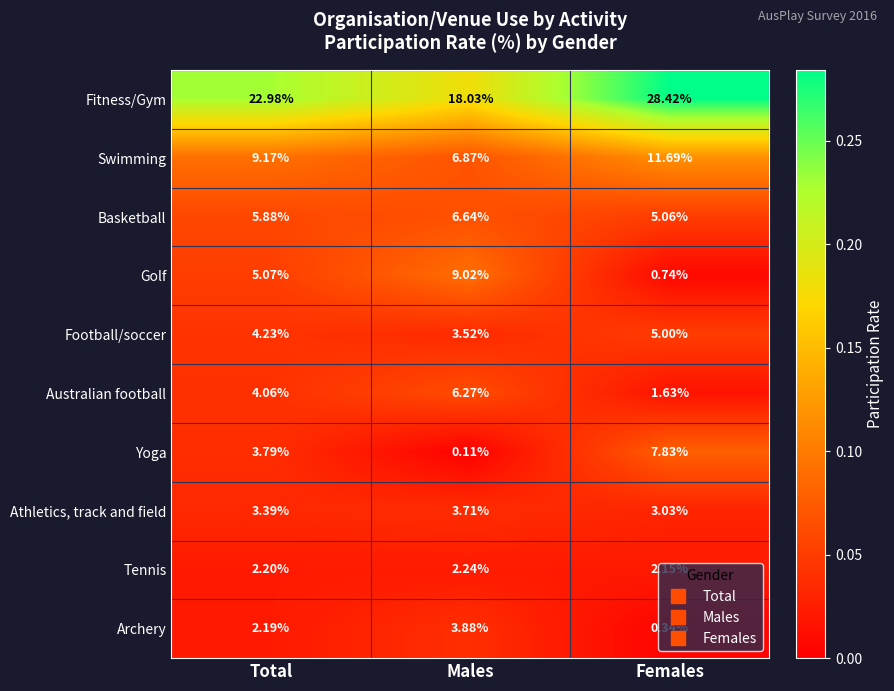

Which series has the widest spread of values?

Fitness/Gym